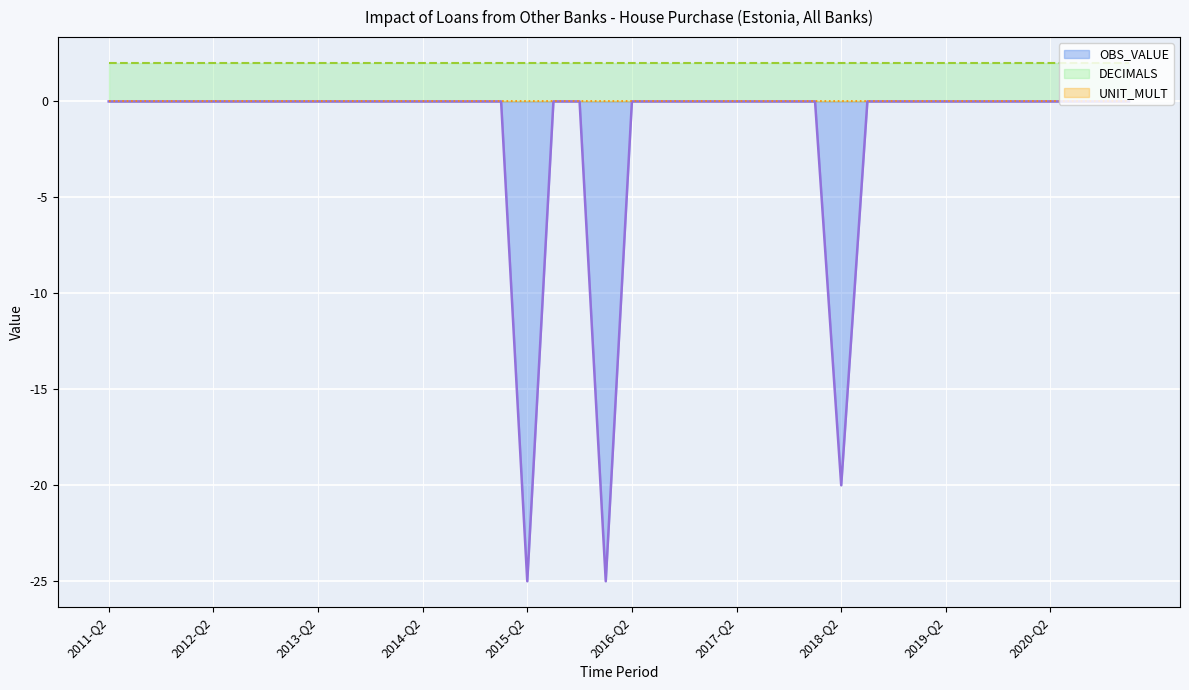

Which category has the highest value in the DECIMALS series?

2011-Q2